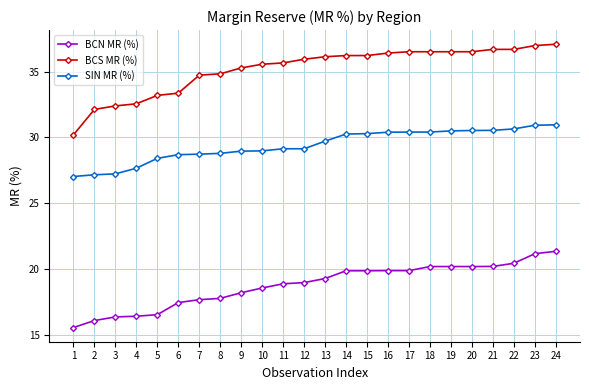

What are all the series names shown in the legend?

BCN MR (%), BCS MR (%), SIN MR (%)